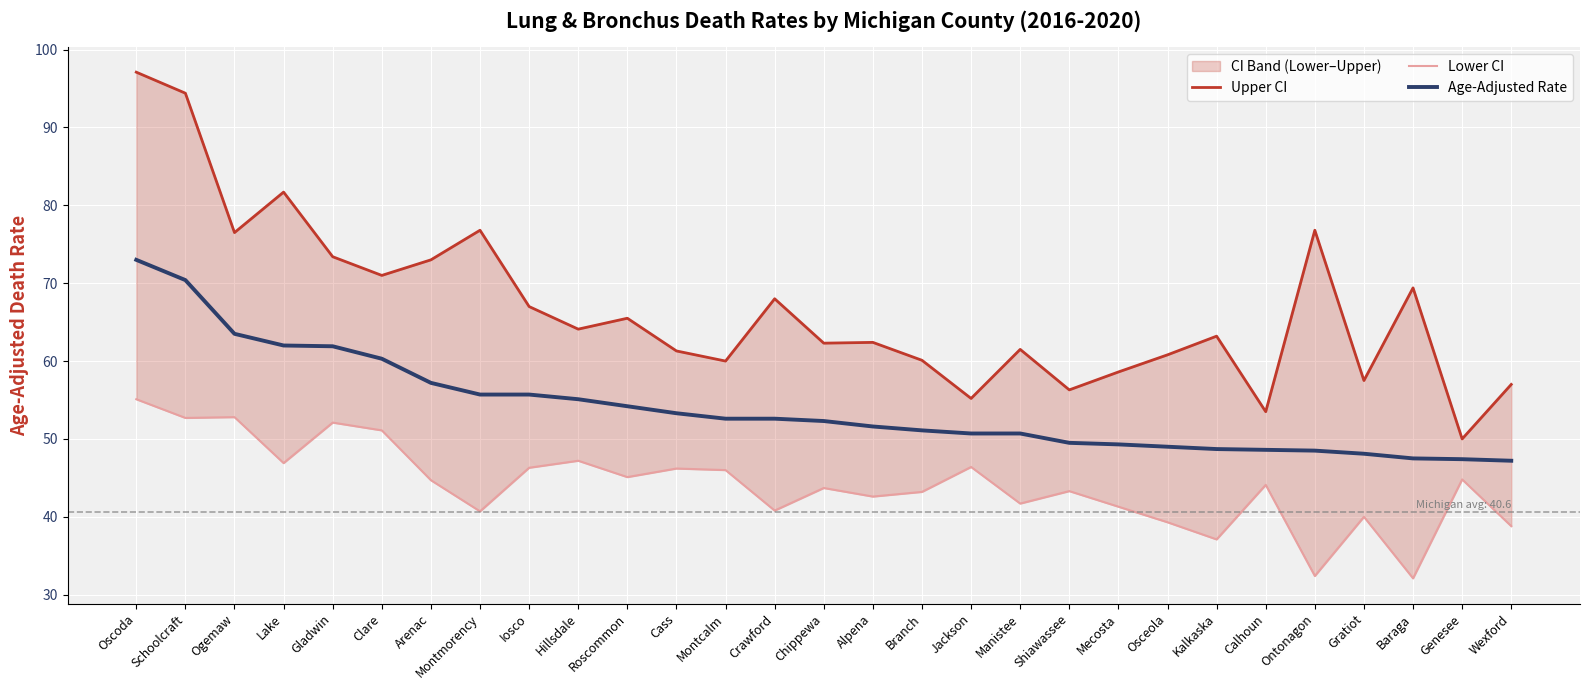

True or false: Age-Adjusted Rate and Upper CI intersect in this chart.

False